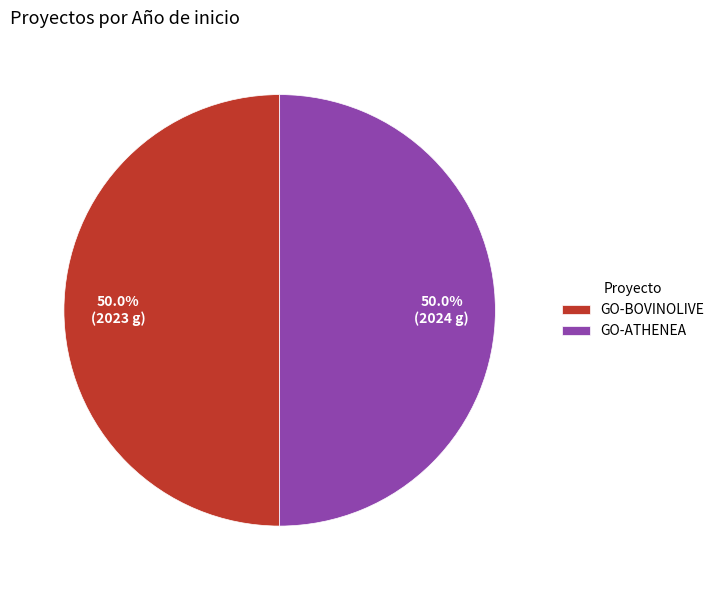

To the nearest percent, what portion does GO-ATHENEA represent?

50%